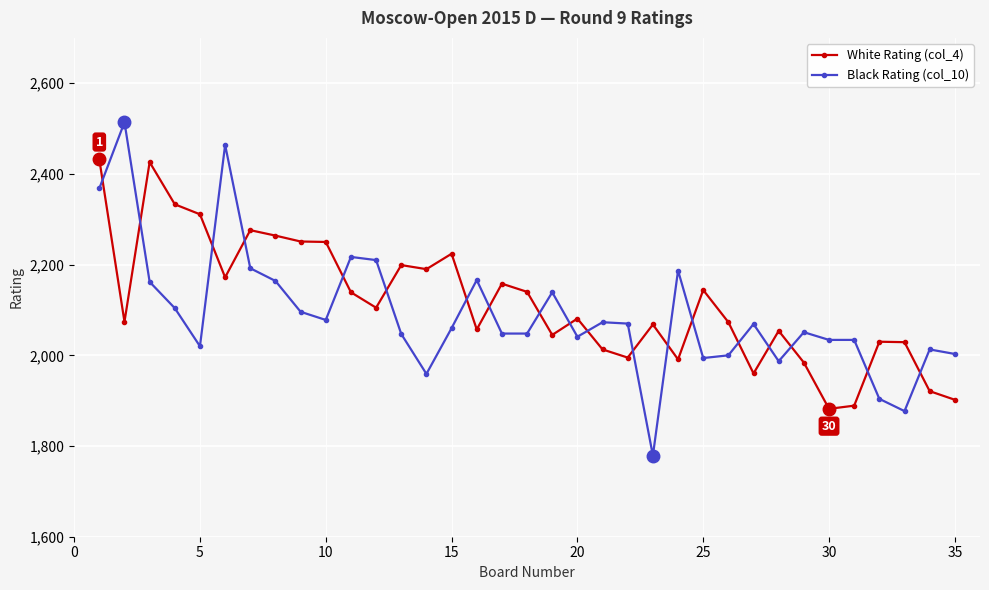

What is the value of the Black Rating (col_10) point at the 35th from the left?

2003